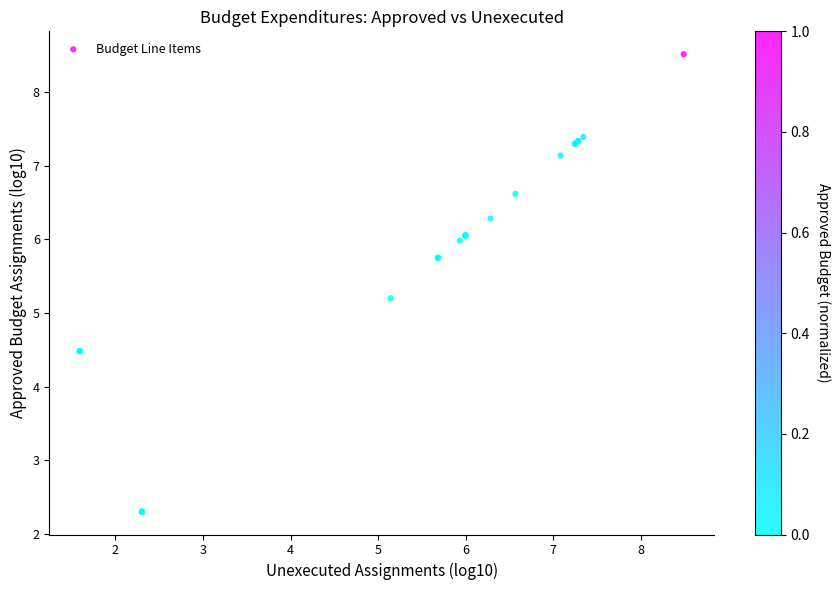

What Y value in the scatter plot is closest to 5?

5.2